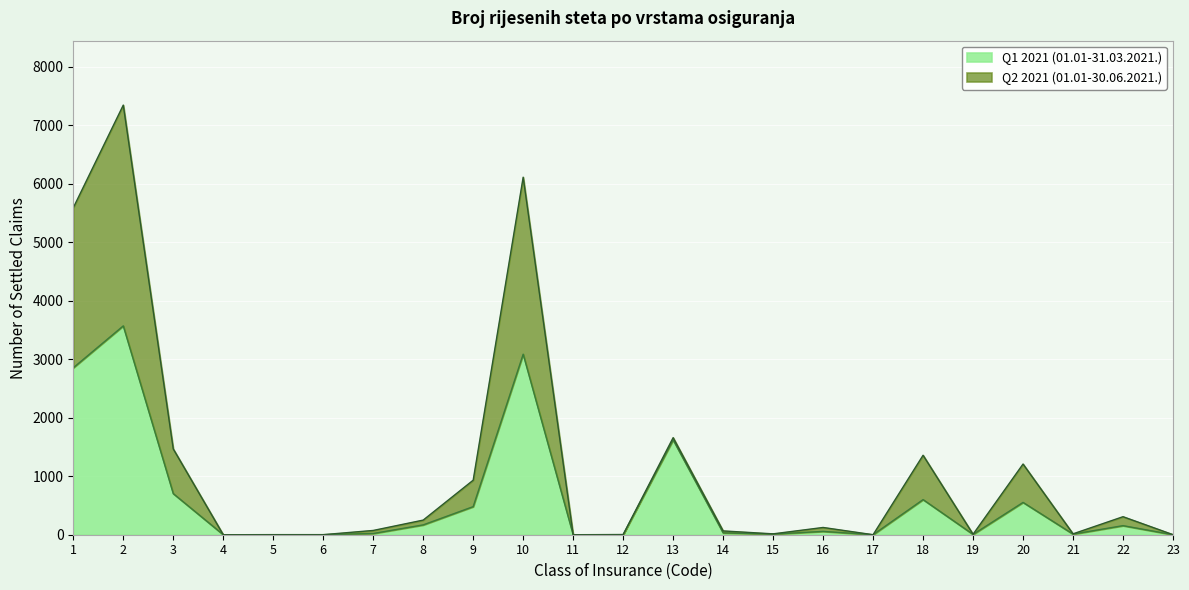

Reading right to left, extract all data points from this chart.

Q1 2021 (01.01-31.03.2021.): 23=0	22=155	21=10	20=552	19=5	18=600	17=0	16=57	15=10	14=32	13=1621	12=1	11=0	10=3085	9=480	8=168	7=21	6=1	5=1	4=0	3=702	2=3569	1=2853
Q2 2021 (01.01-30.06.2021.): 23=1	22=308	21=15	20=1208	19=8	18=1358	17=0	16=124	15=15	14=65	13=1659	12=3	11=0	10=6110	9=932	8=250	7=73	6=1	5=1	4=0	3=1466	2=7342	1=5588